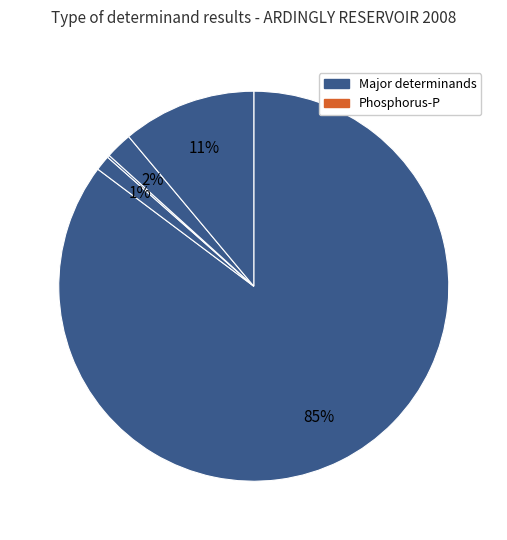

Is there a majority slice in this chart?

Yes